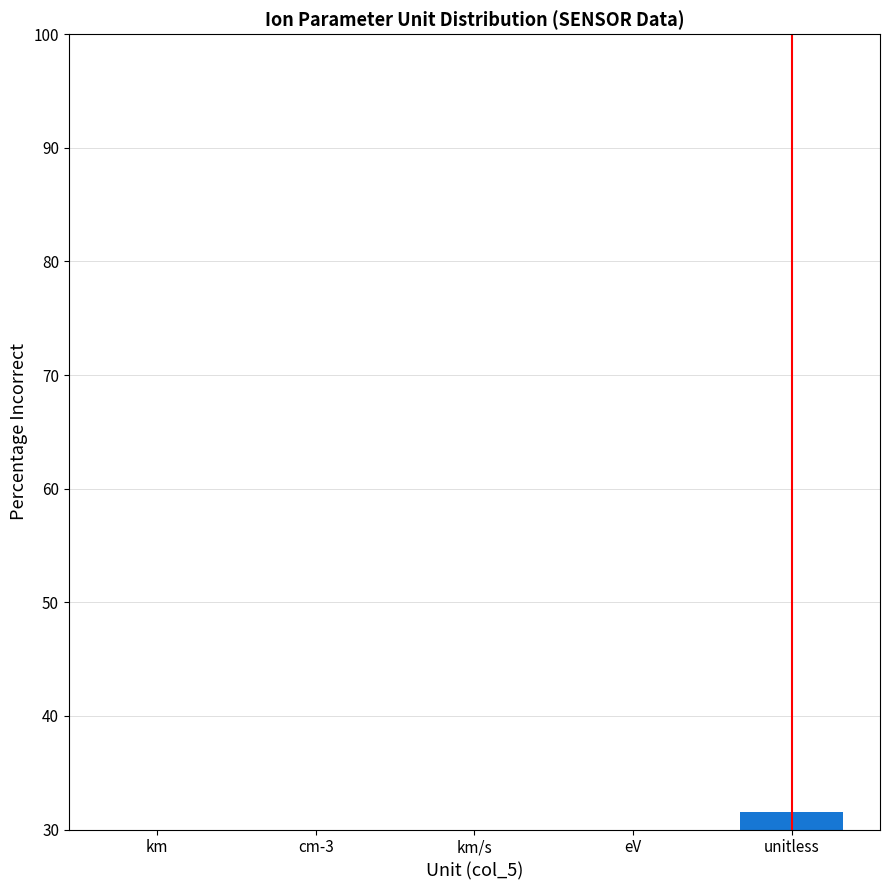

What is the value of the 4th bar from the left?

21.1